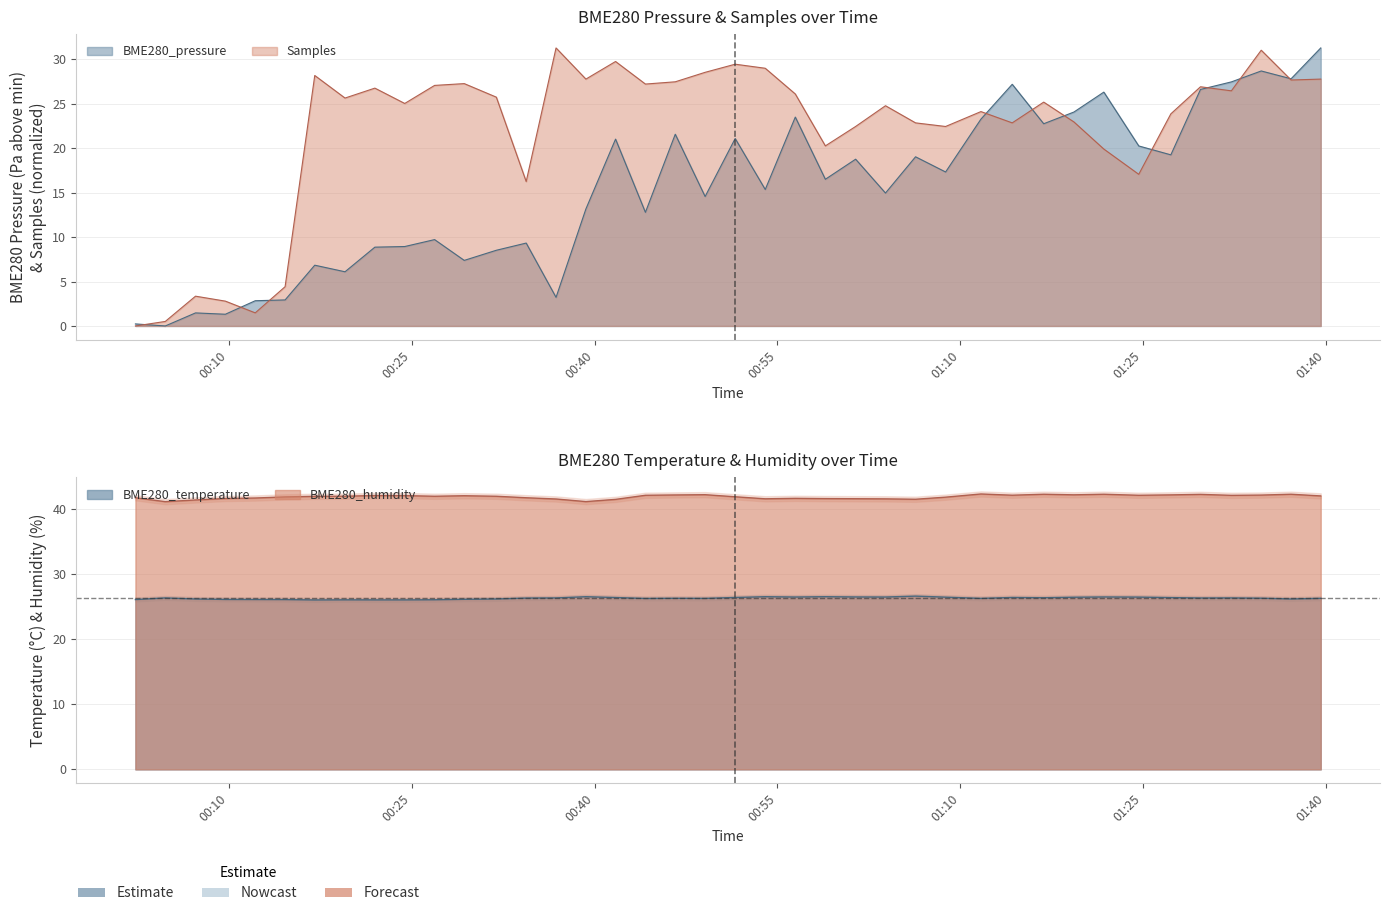

True or false: BME280_pressure and BME280_humidity cross at least once.

False